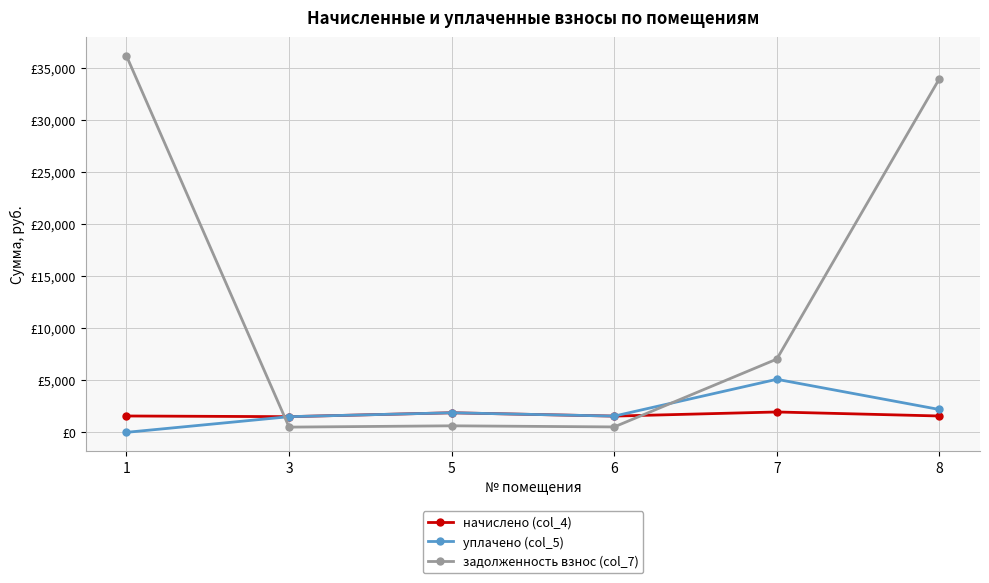

Is this an area chart (filled region under the line)?

No